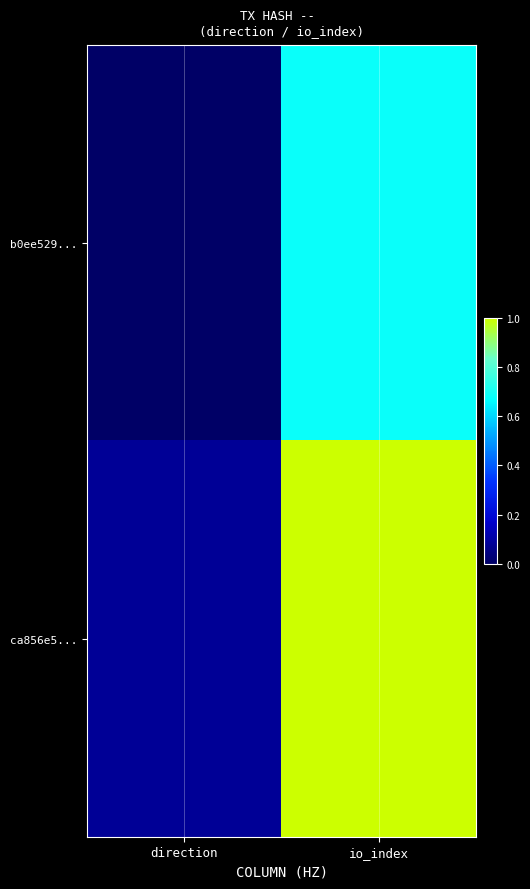

Rank the series at io_index from lowest to highest value.

b0ee529..., ca856e5...